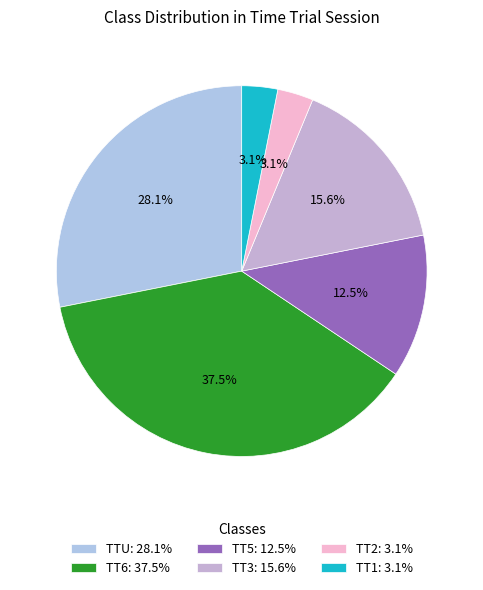

How many segments does this pie chart have?

6